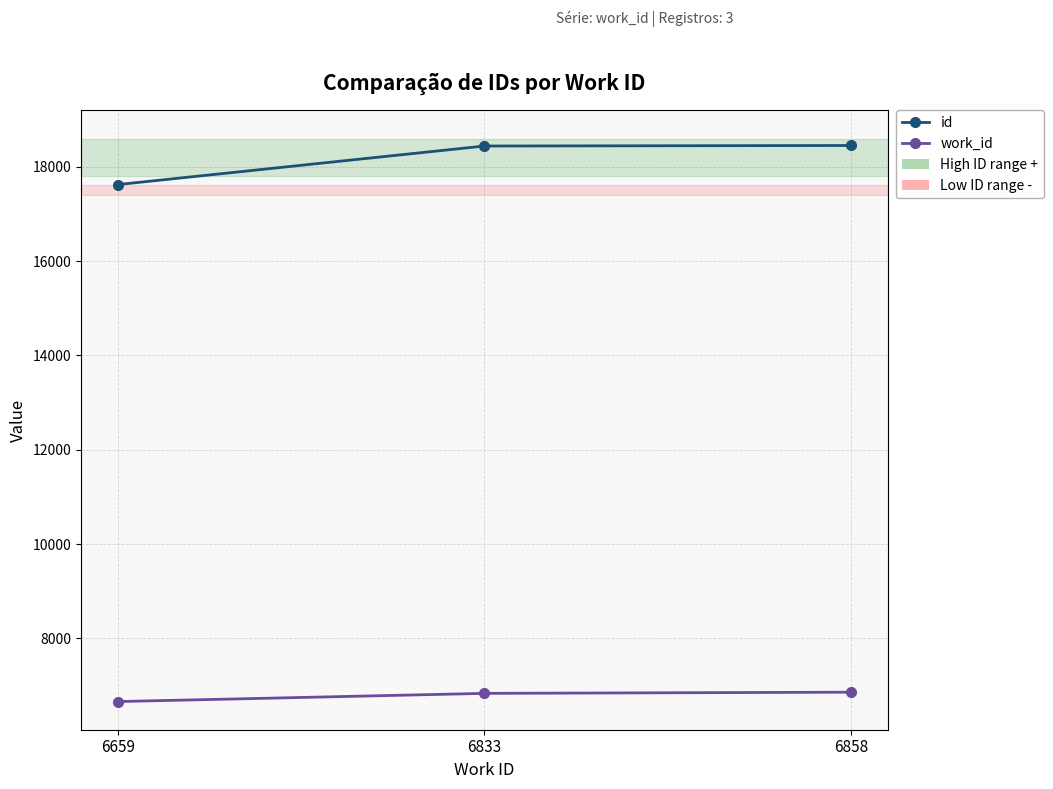

The work_id series shows 11939 at 6833. True or false?

False